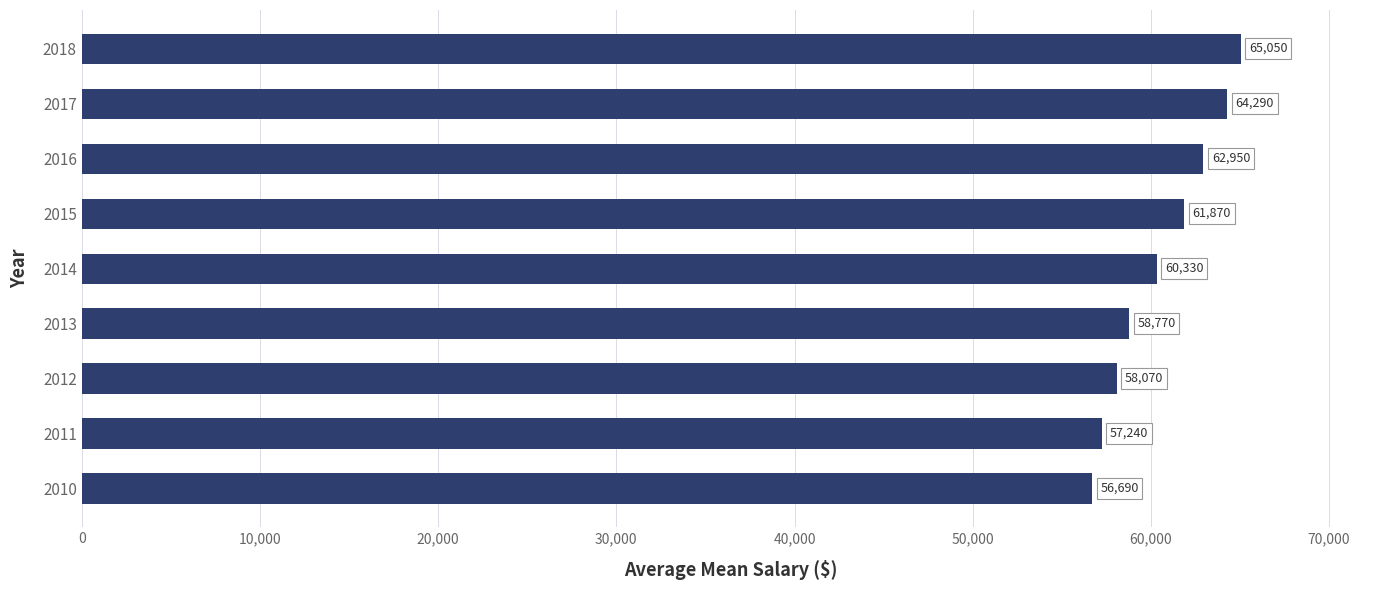

What is the minimum value shown in the chart?

56690